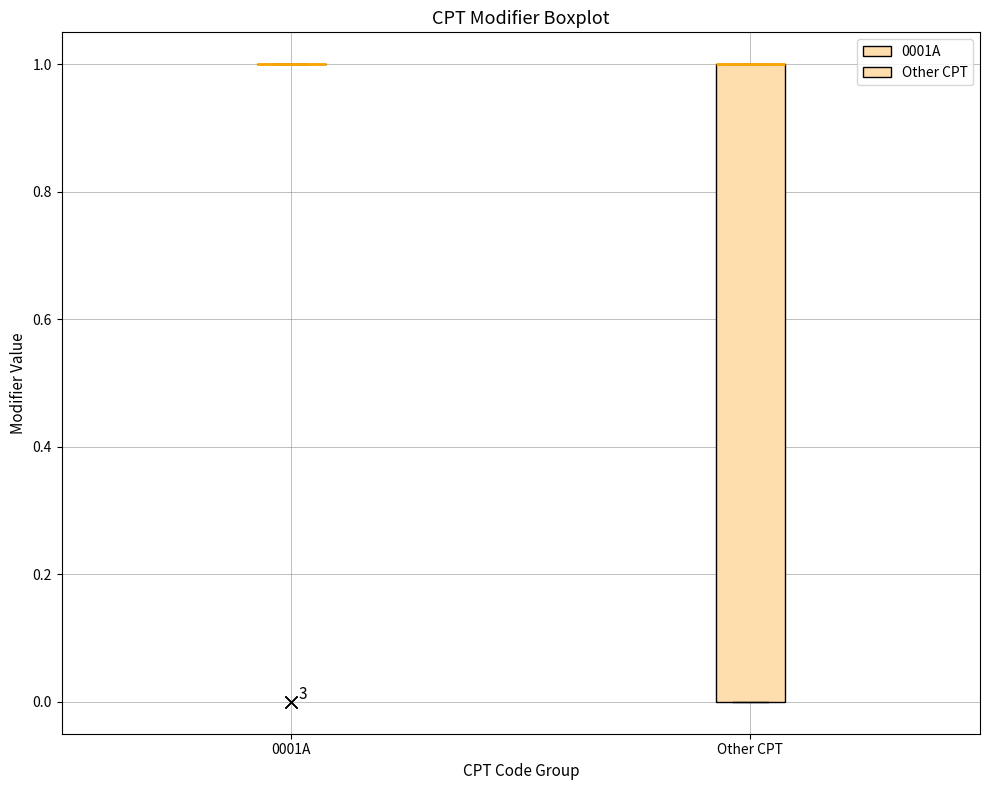

Which box is the tallest, from its lower edge to its upper edge?

Other CPT